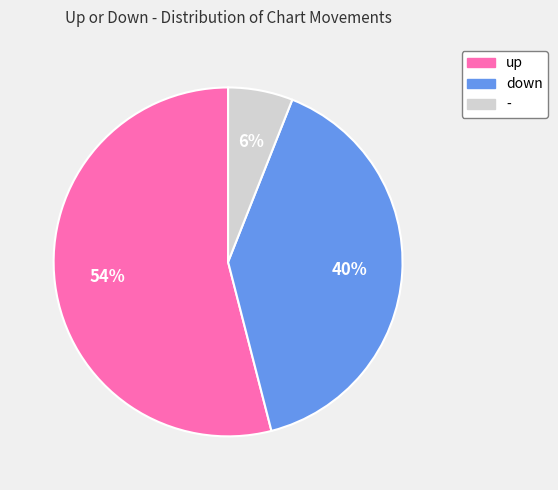

Count the number of slices in the pie.

3